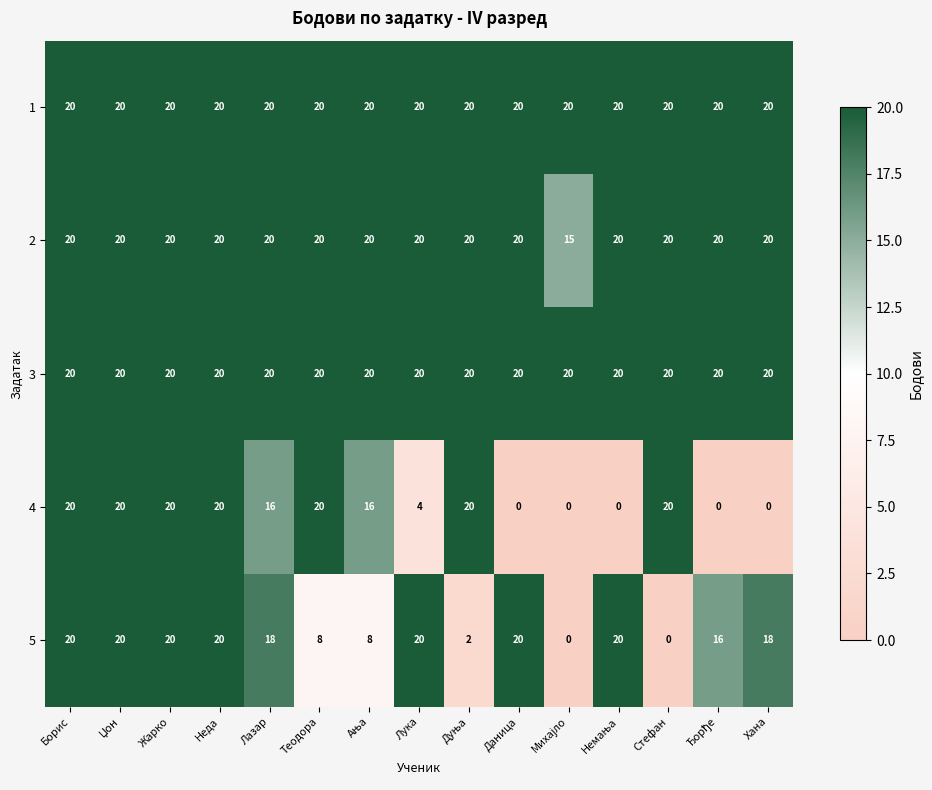

What is the total value across all series at Лазар?

94